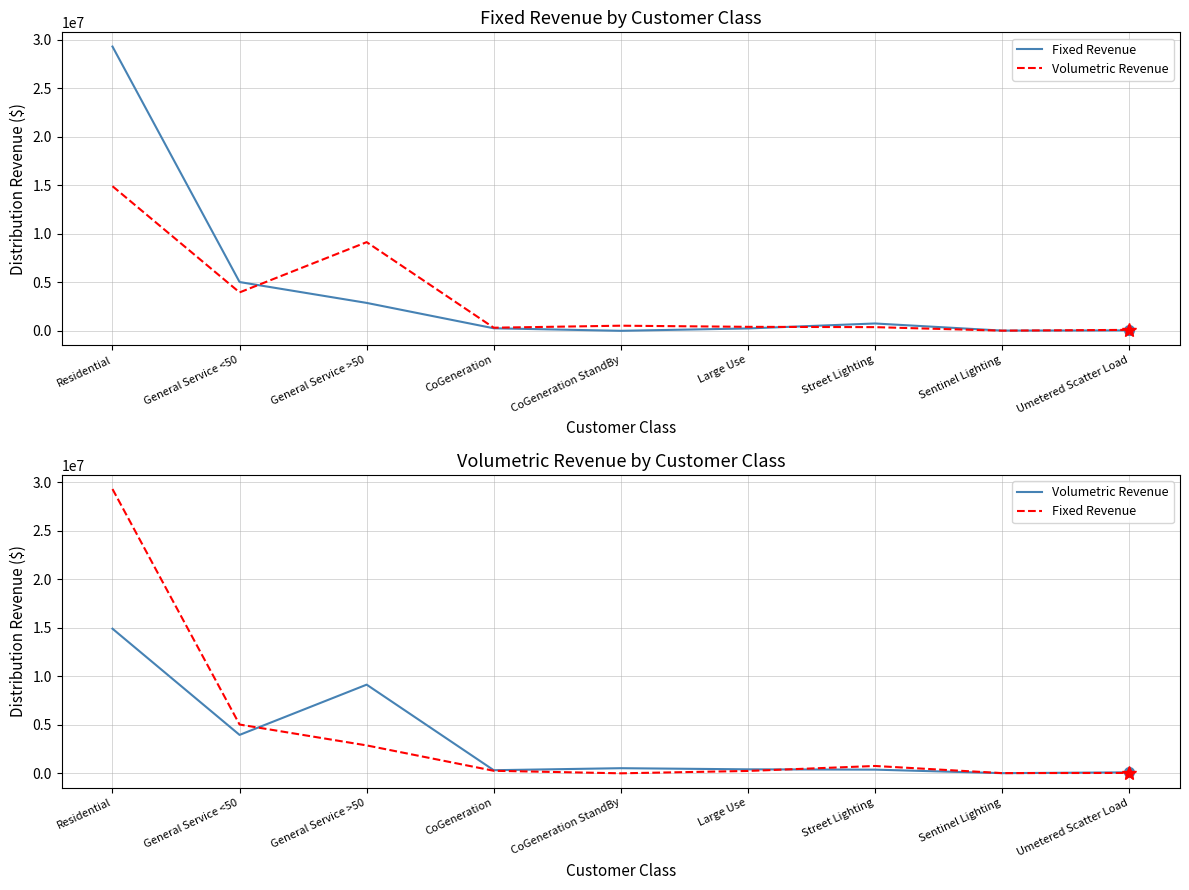

How many values in the Fixed Revenue series are below 260375?

4